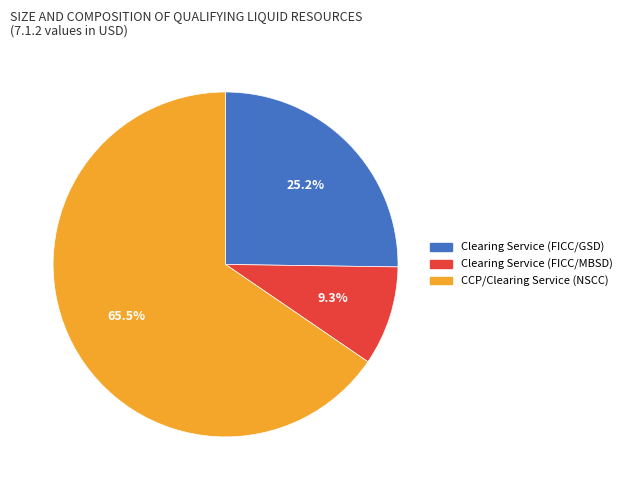

How much of the chart is everything except Clearing Service (FICC/GSD)?

74.8%